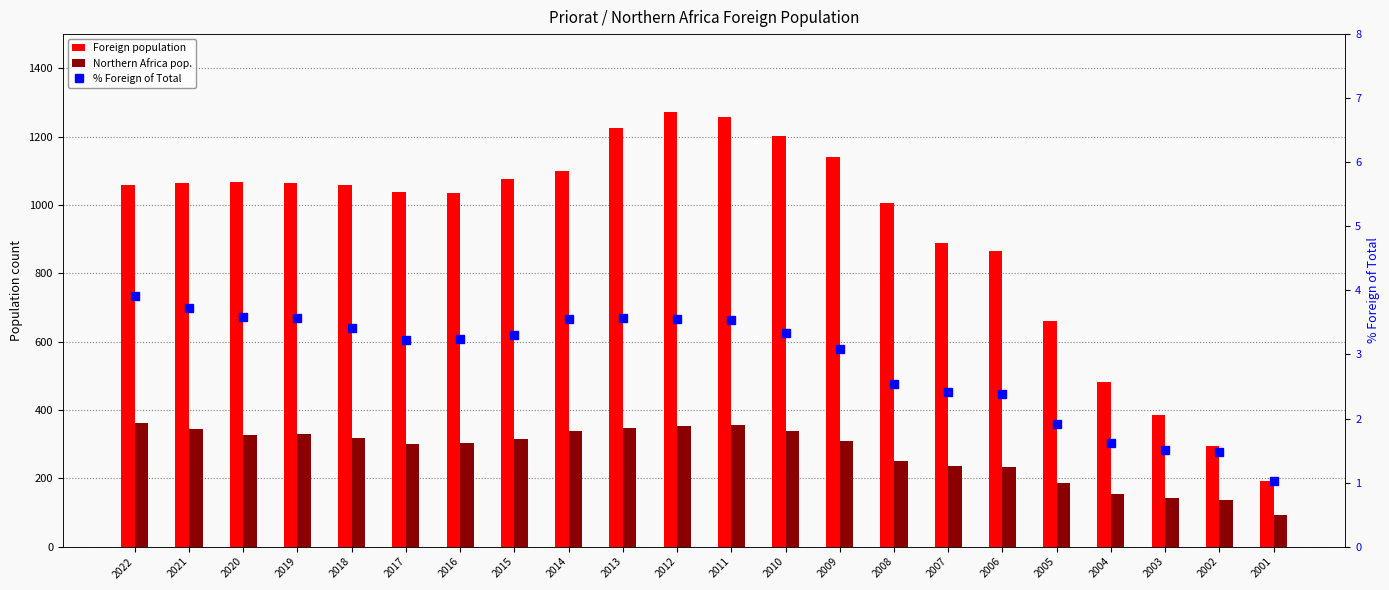

Is the value of Foreign population at 2009 greater than the value of % Foreign of Total at 2004?

Yes